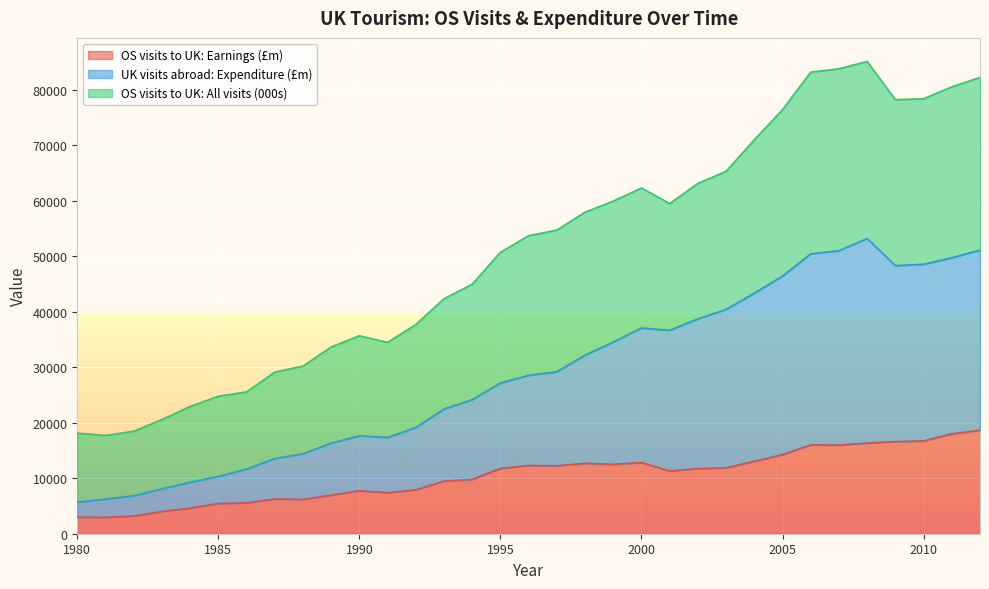

Which category has the highest value in the OS visits to UK: Earnings (£m) series?

2012